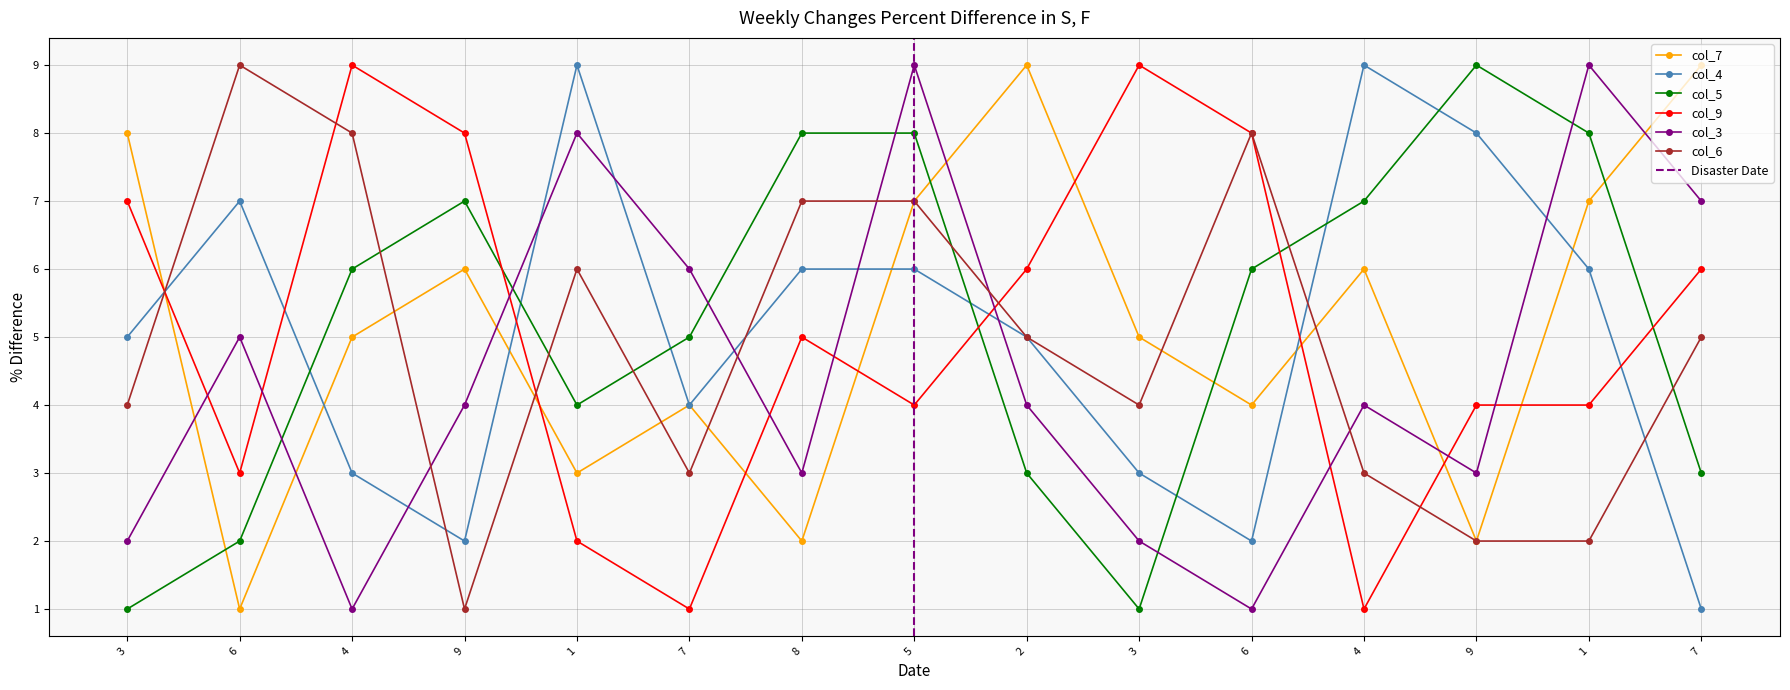

Count the number of categories in the chart.

15